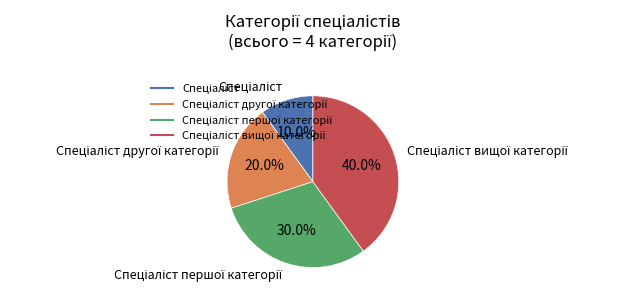

How many slices are in this pie chart?

4